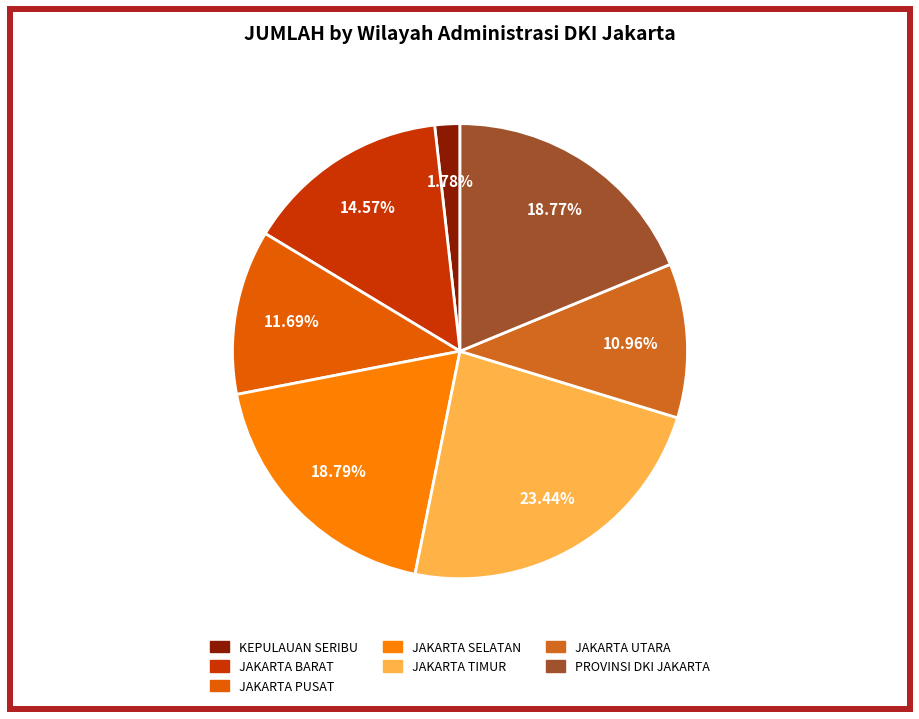

Count the number of slices in the pie.

7